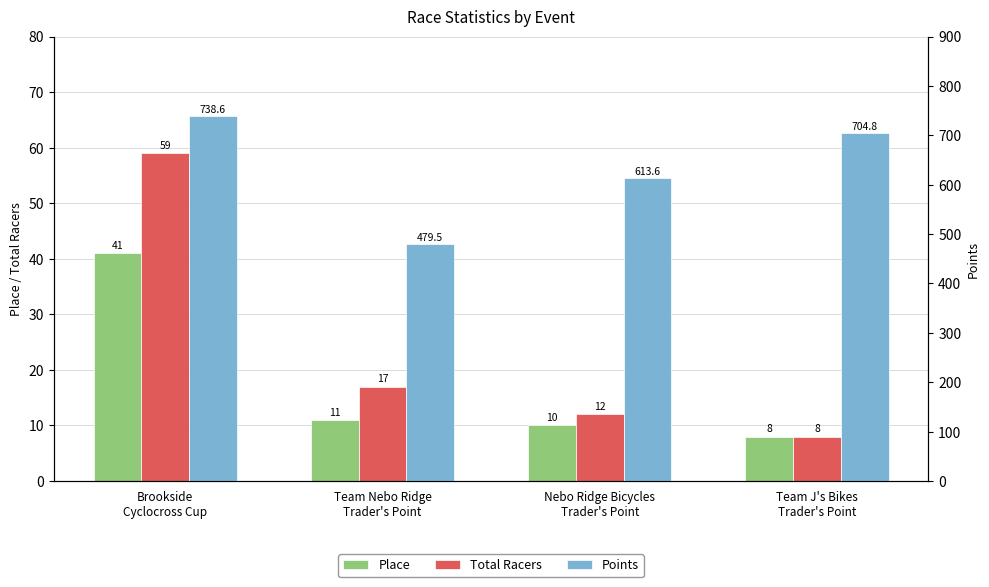

How many categories are shown in the chart?

4